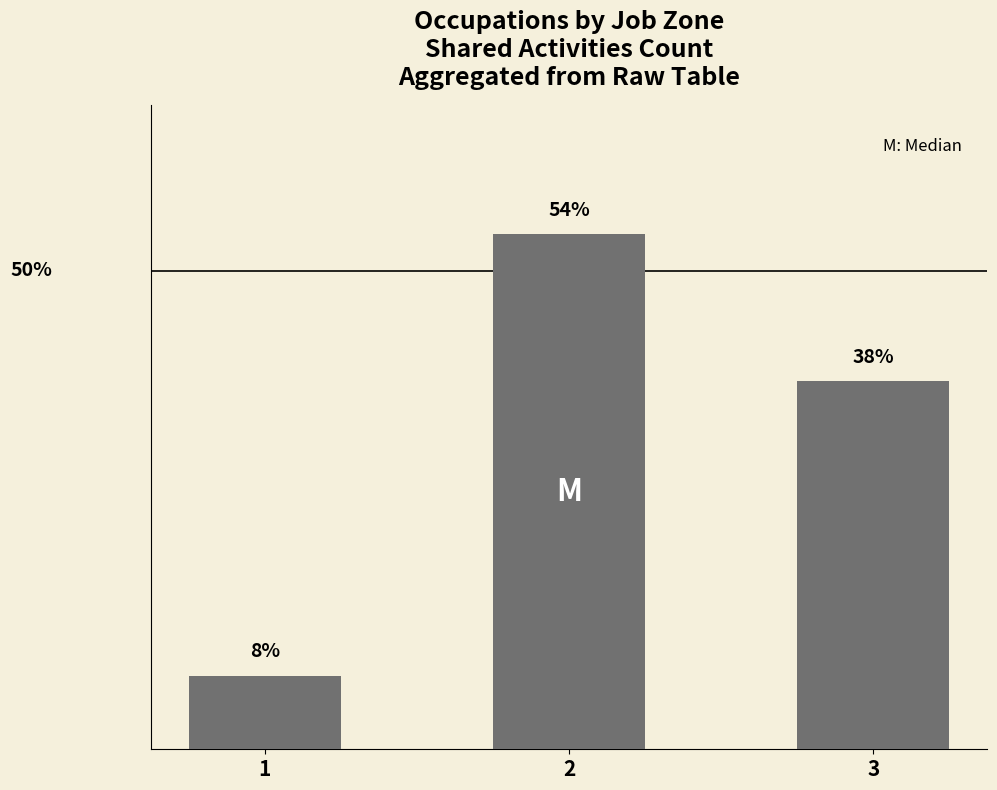

Are the bars grouped side by side (vs. stacked)?

No